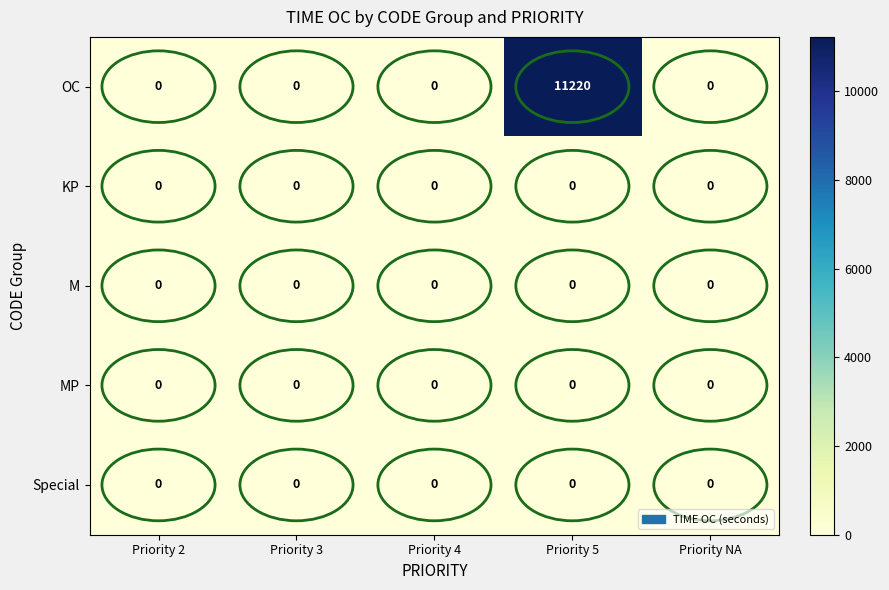

What is the spread (max minus min) of values at Priority 5?

11220